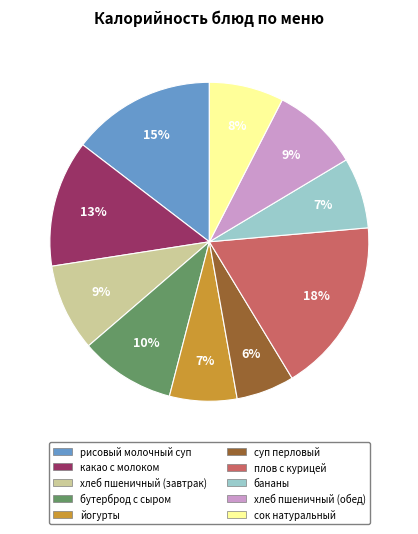

Is it true that бутерброд с сыром is 4% of the pie?

False